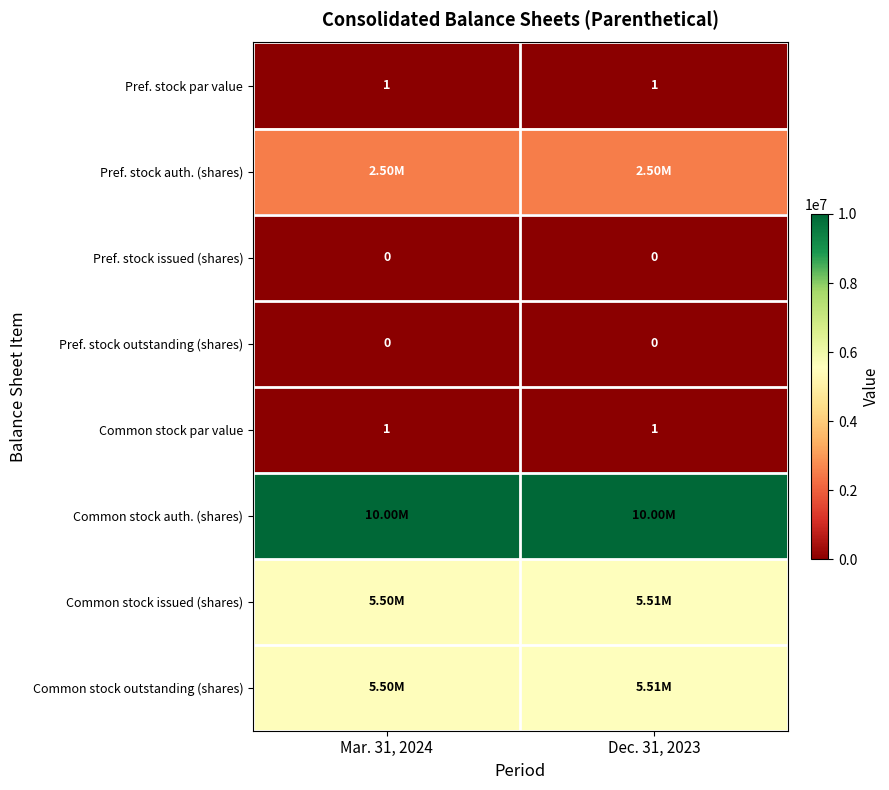

Where is Common stock issued (shares) nearest to the value 5506518?

Mar. 31, 2024